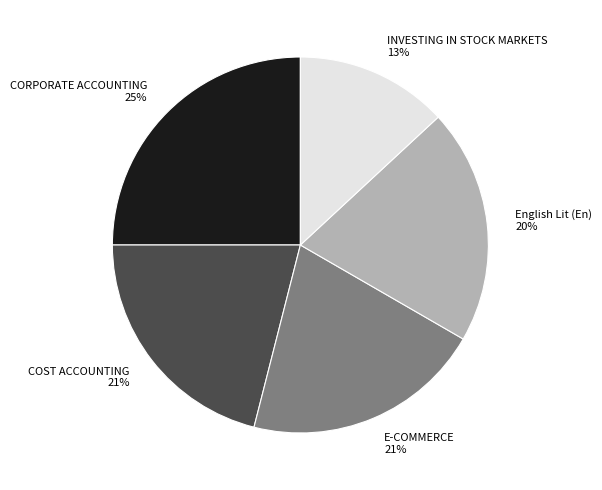

To the nearest percent, what is the difference between the largest and smallest slice percentages?

12%